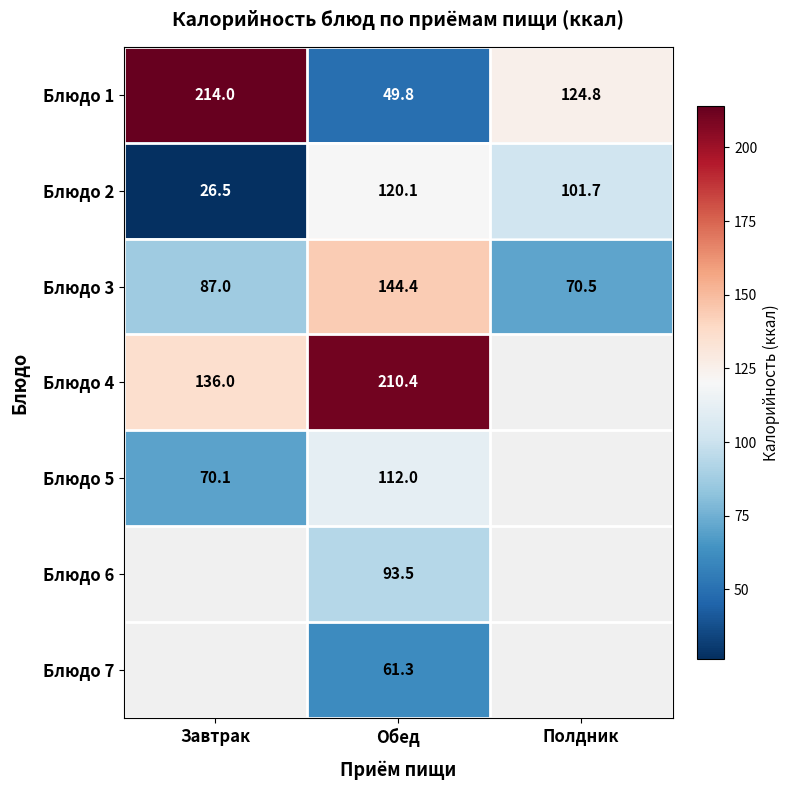

What is the sum of all Блюдо 2 values?

248.3